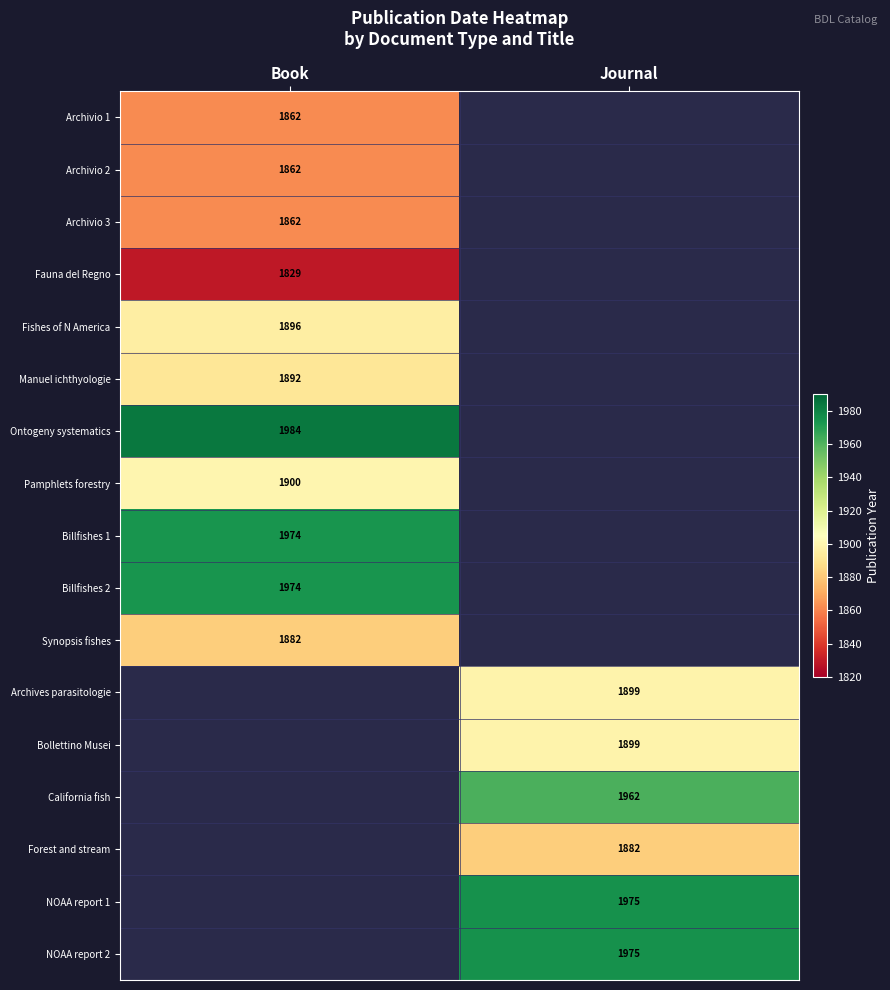

True or false: Archivio 1 has a value of 1862 at Book.

True